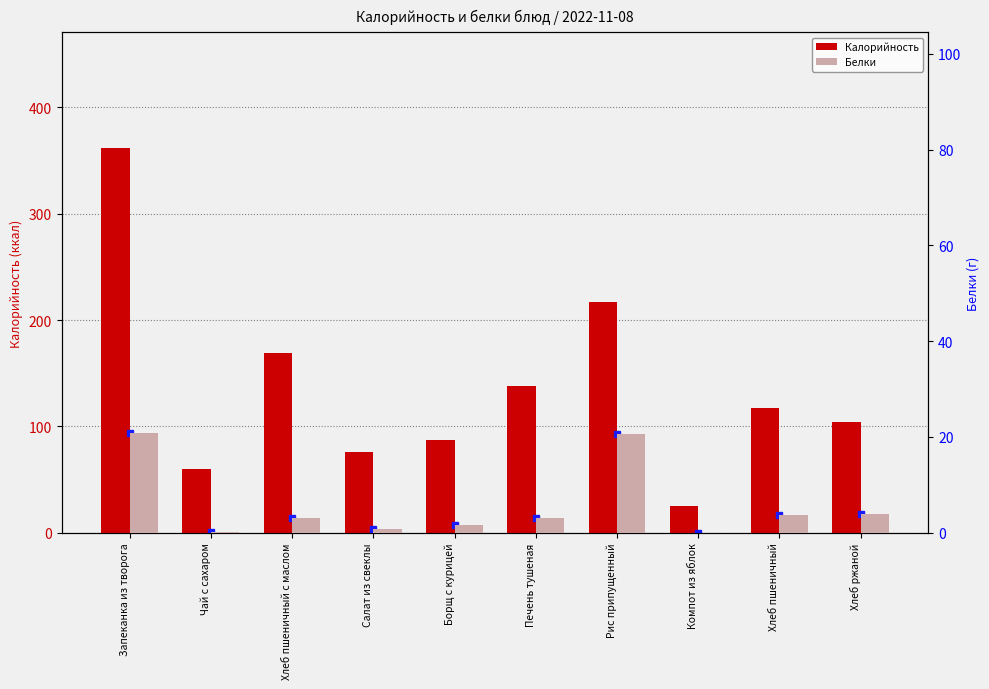

What is the difference between the second highest and second lowest values in the Белки series?

20.5